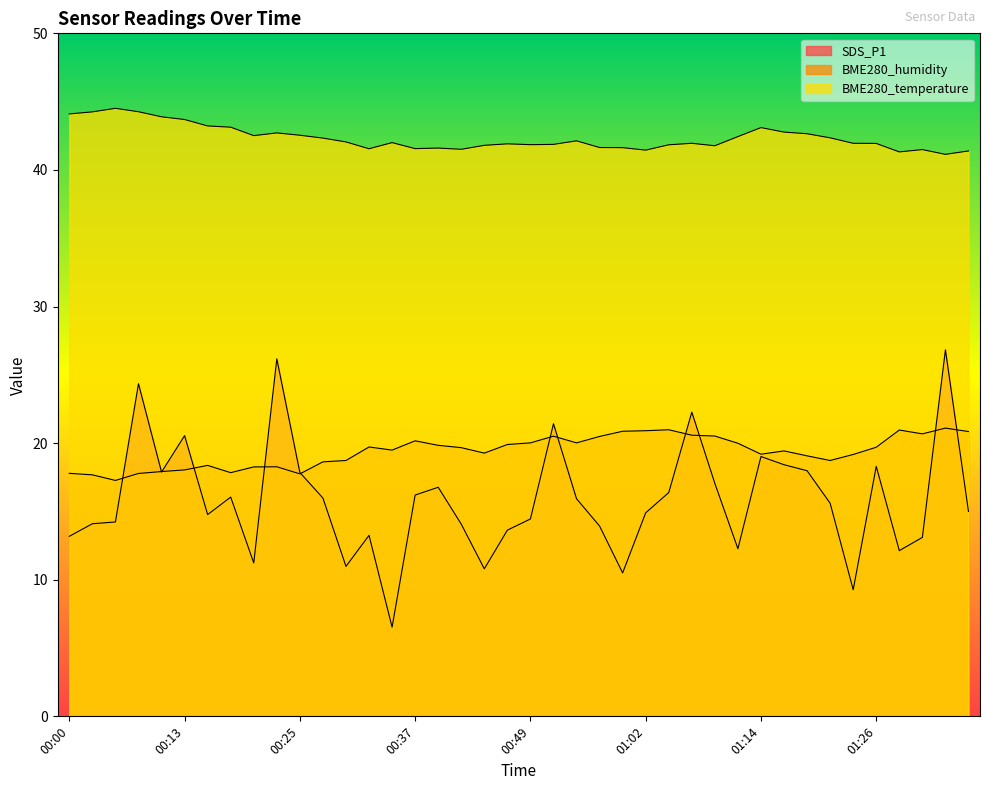

At which category does BME280_humidity reach its first local valley?

00:05